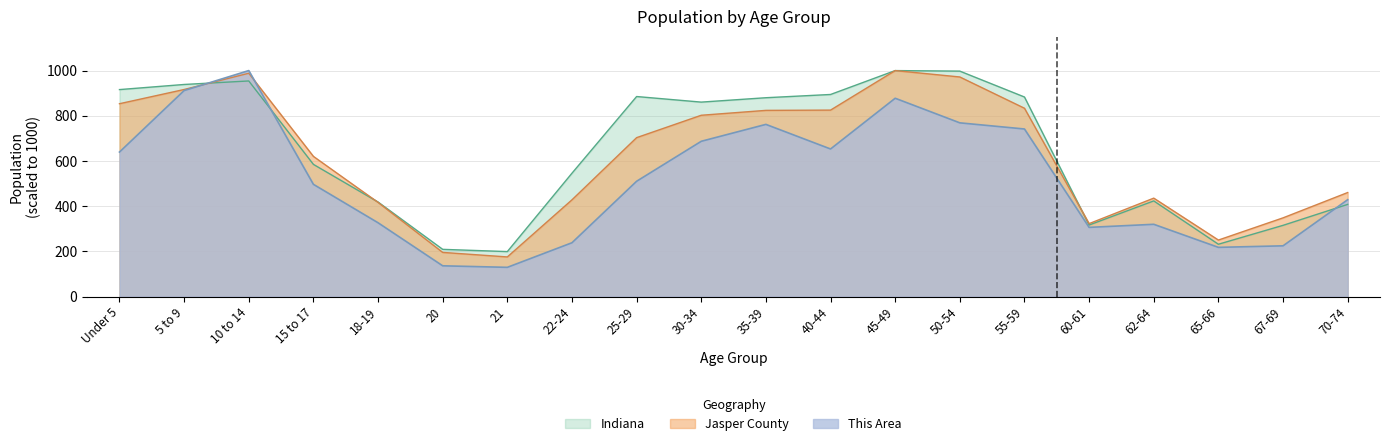

What is the sum of all Indiana values?

12860.2